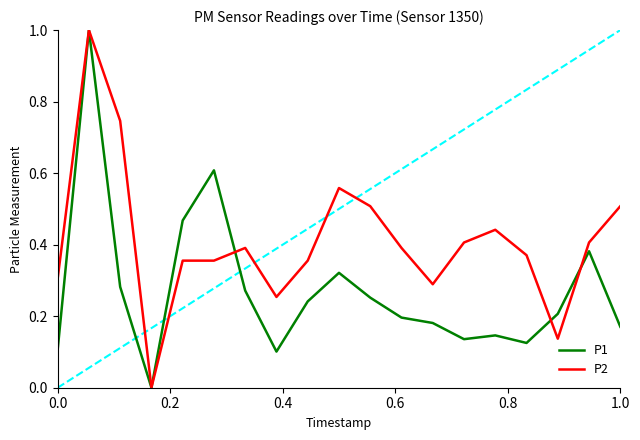

What is the maximum value shown in the chart?

1.0